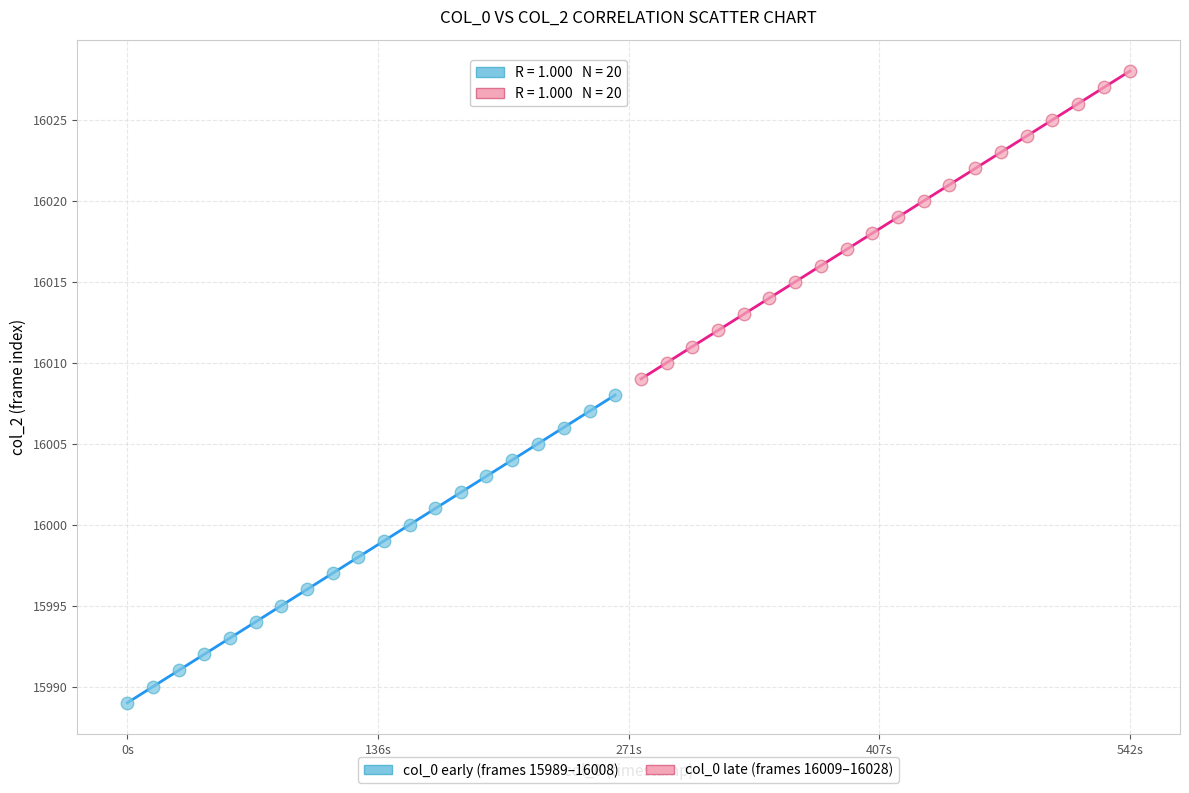

Which series reaches the minimum Y coordinate?

col_0 early (frames 15989–16008)